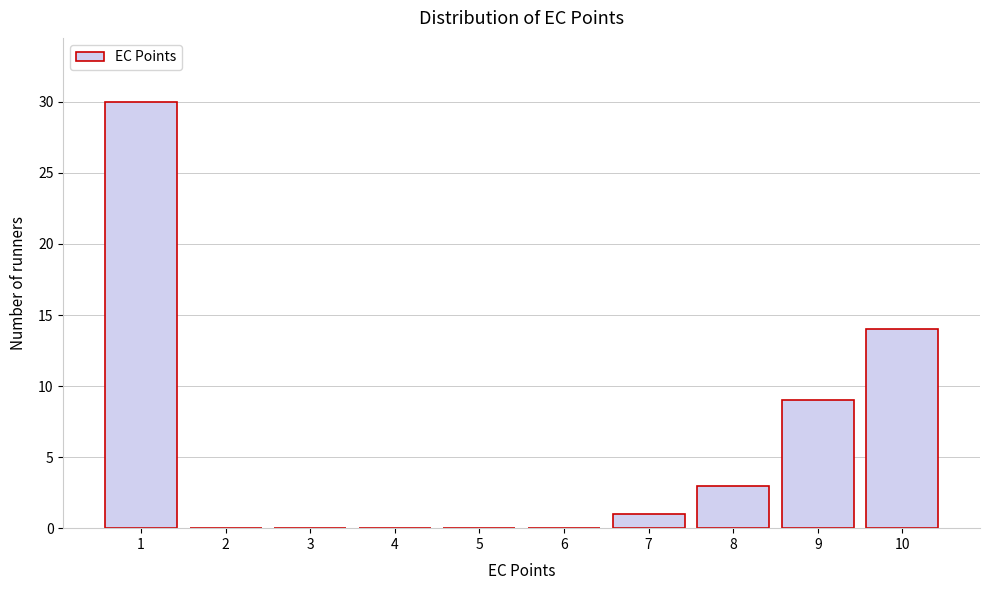

Over which range of the x-axis is the bar tallest?

0.5 to 1.5